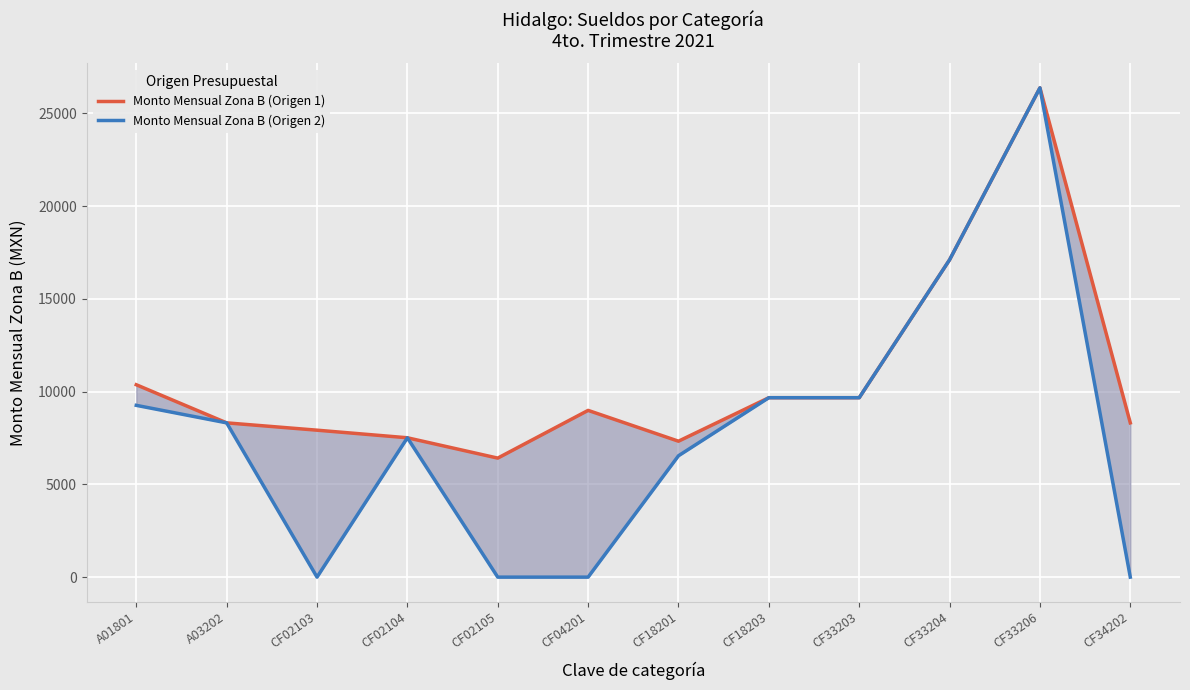

Rank the series by their maximum value, from highest to lowest.

Monto Mensual Zona B (Origen 1), Monto Mensual Zona B (Origen 2)